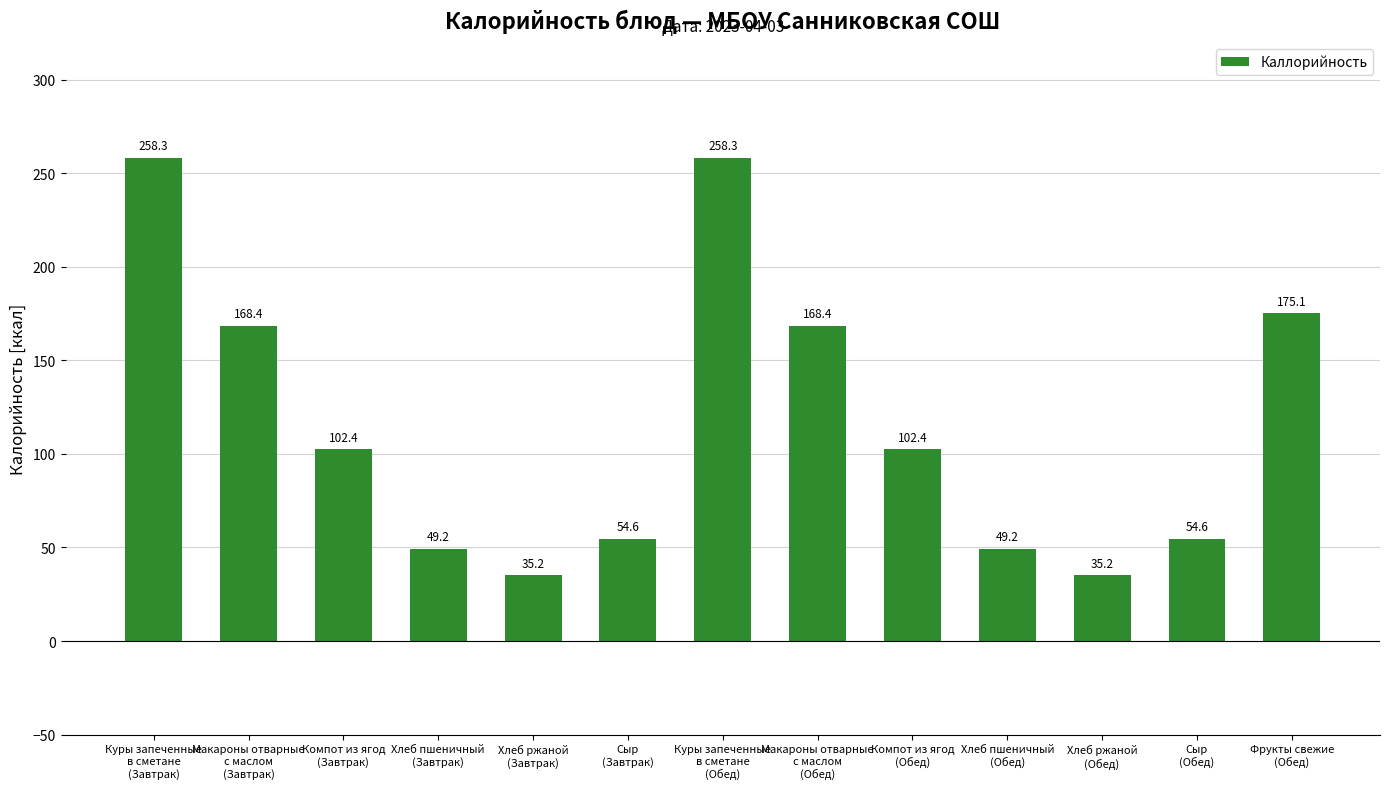

What is the maximum value shown in the chart?

258.3